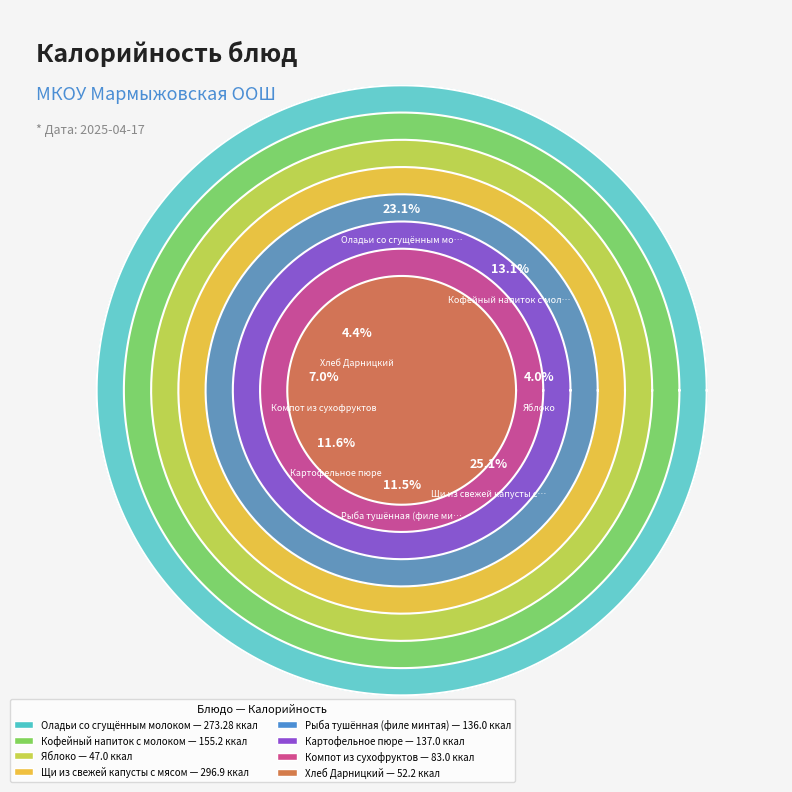

What is the largest slice in the pie chart?

Щи из свежей капусты с мясом